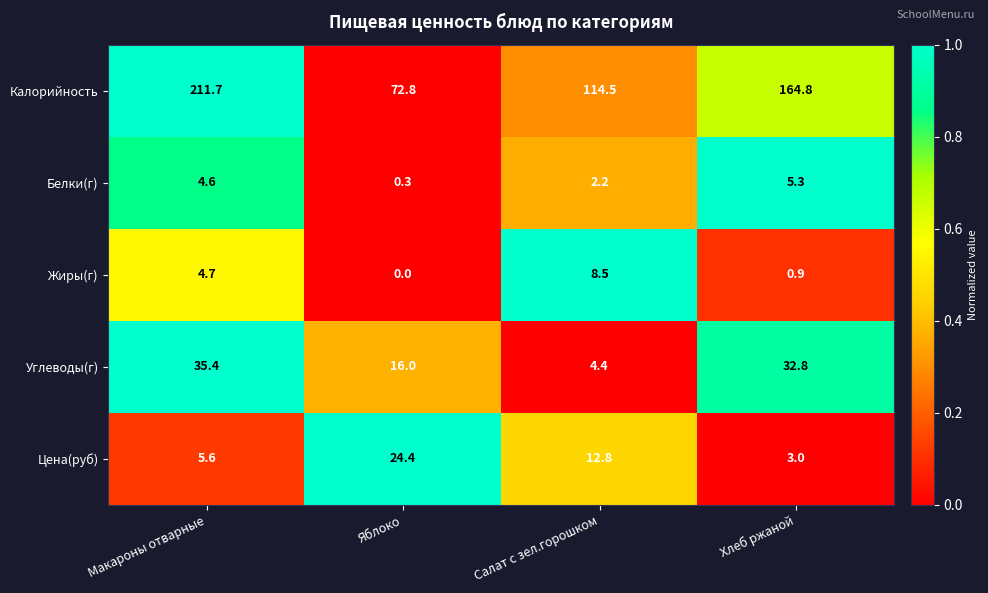

Where does the Калорийность series first go above 164?

Макароны отварные